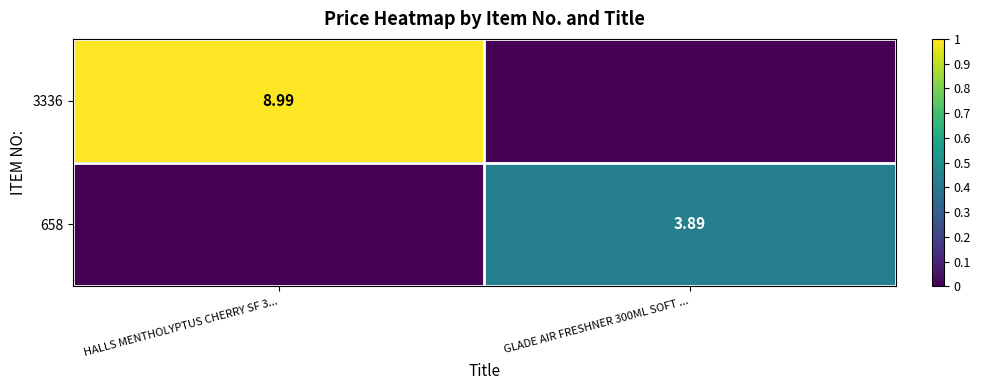

Is the value of 3336 at HALLS MENTHOLYPTUS CHERRY SF 3... greater than the value of 658 at GLADE AIR FRESHNER 300ML SOFT ...?

Yes